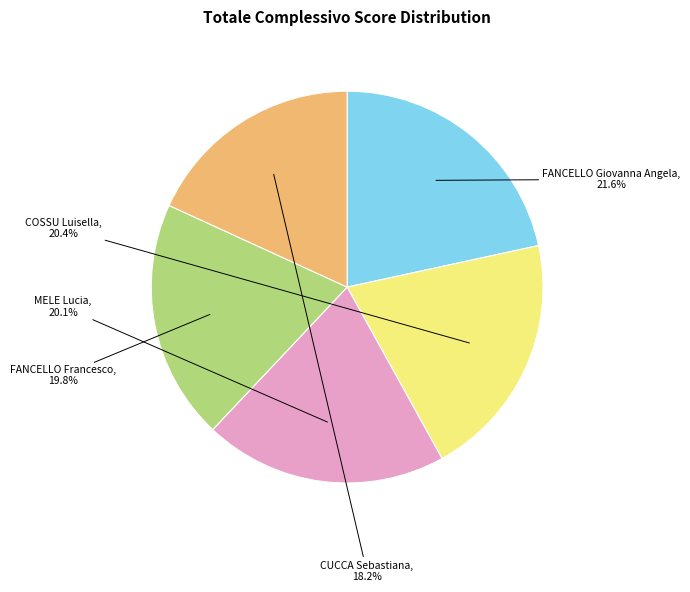

What percentage is the MELE Lucia slice, to the nearest percent?

20%